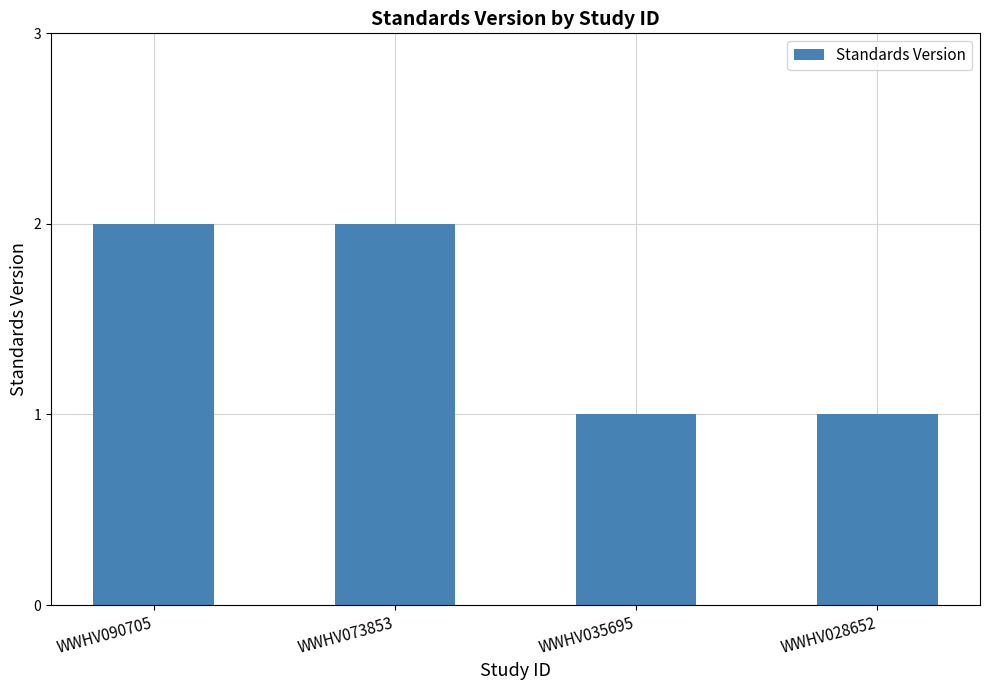

What is the difference between the second highest and second lowest values?

1